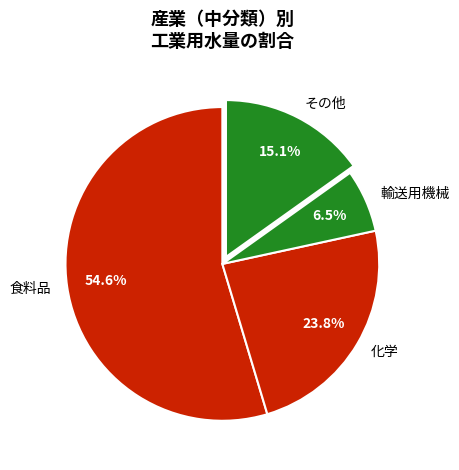

How many slices are in this pie chart?

4